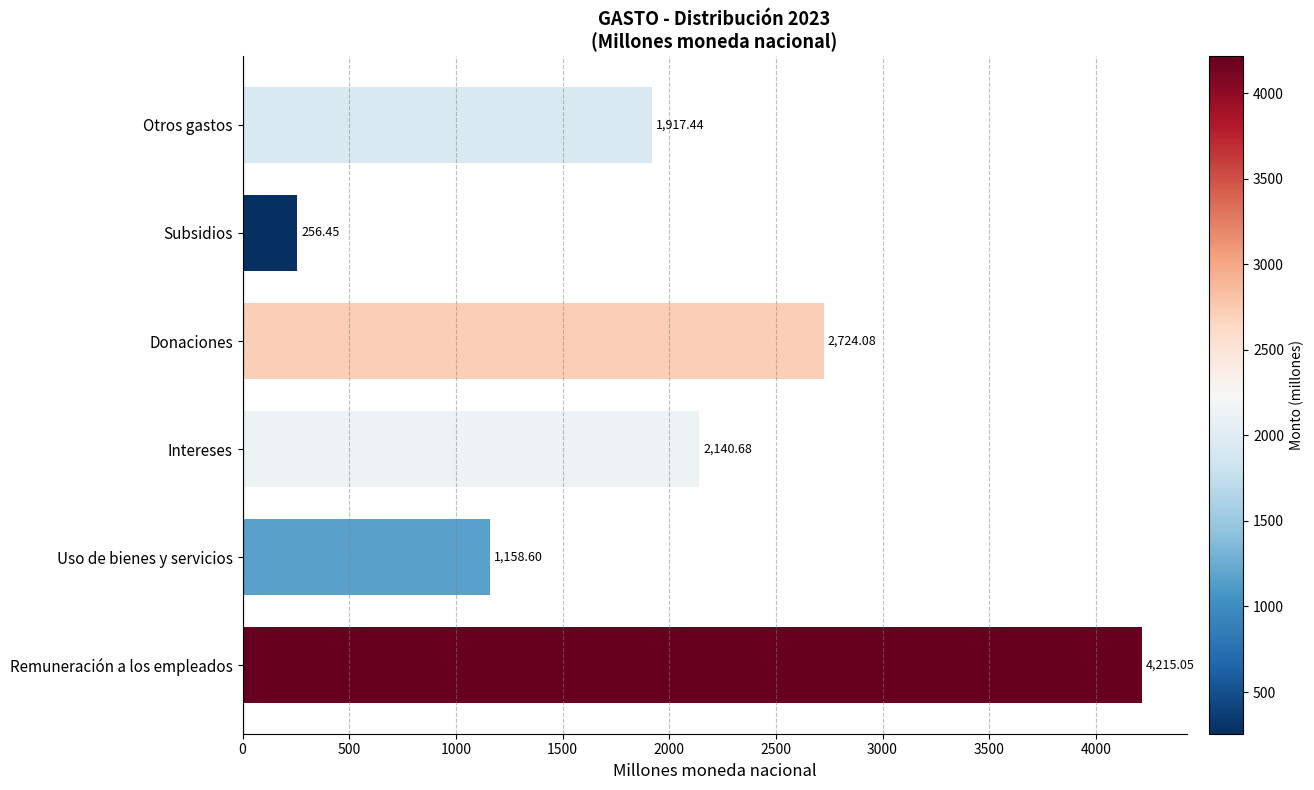

What is the difference between the maximum and minimum values?

3958.6